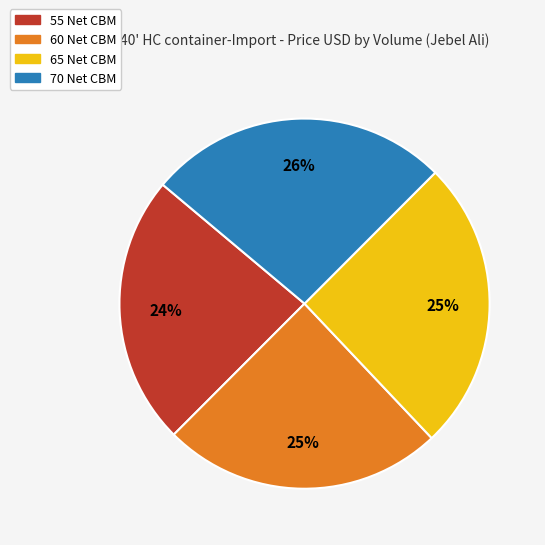

Count the number of slices in the pie.

4